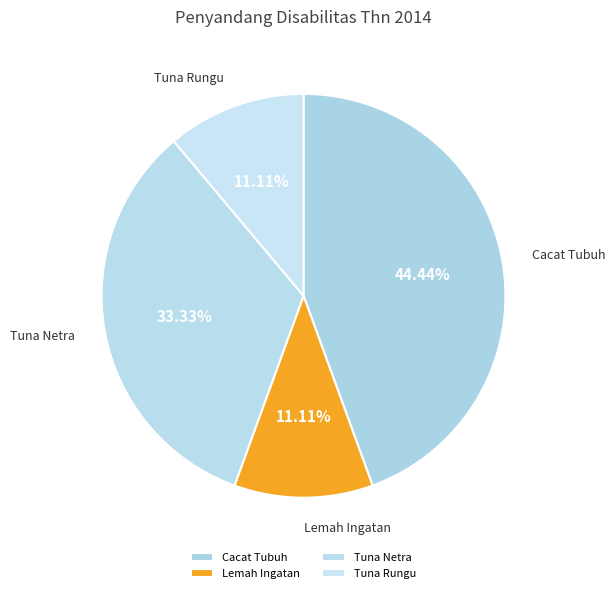

Do Tuna Netra and Cacat Tubuh together represent more than half of the pie?

Yes